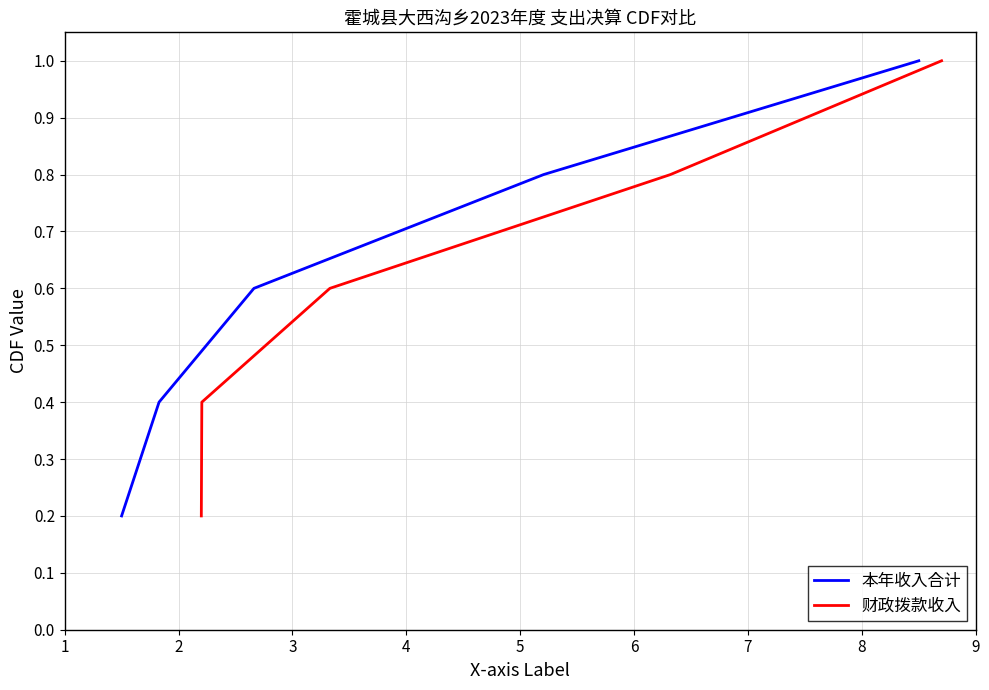

What are all the series names shown in the legend?

本年收入合计, 财政拨款收入